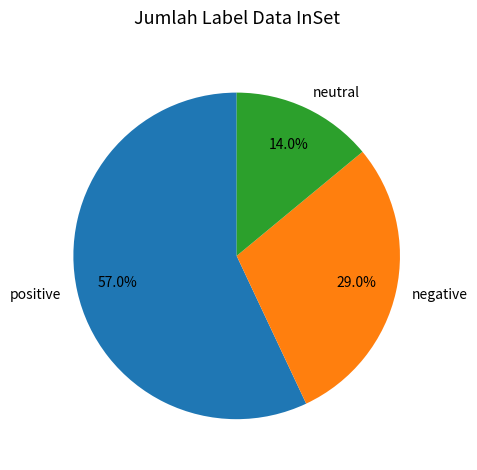

Rank the categories by value from lowest to highest.

neutral, negative, positive